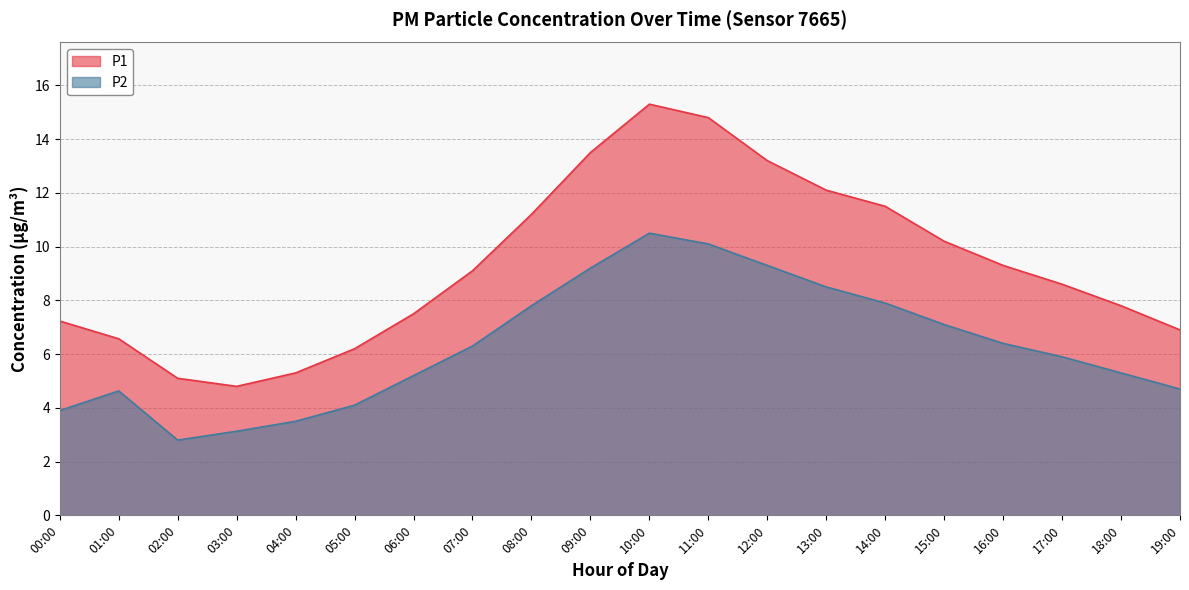

True or false: P2 has a value of 9.4 at 17:00.

False